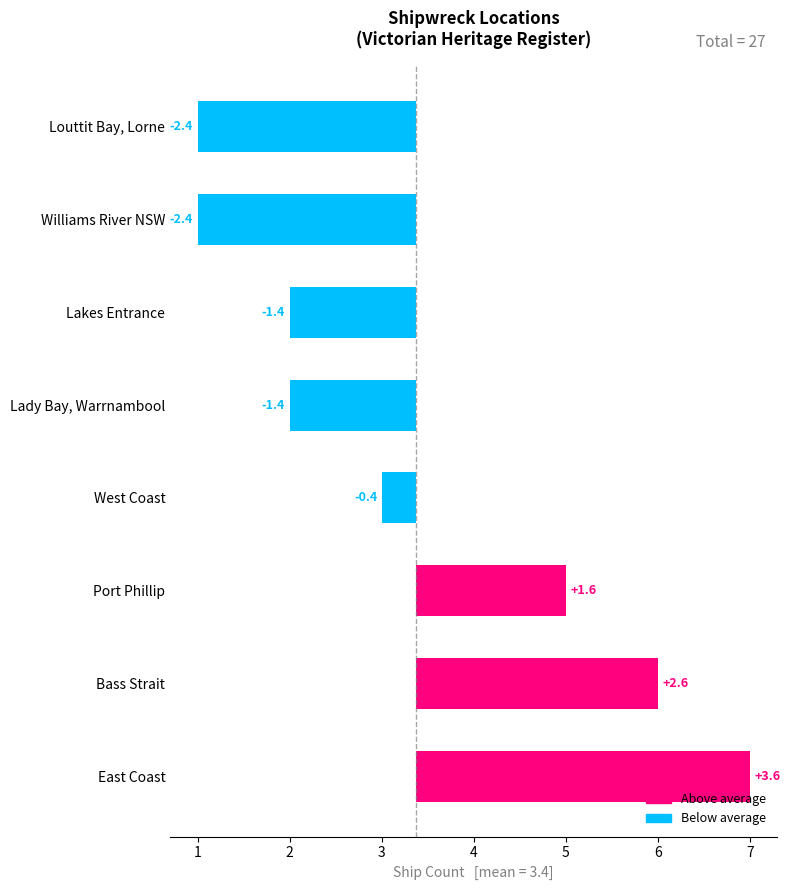

Reading right to left, extract all data points from this chart.

-2.4	-2.4	-1.4	-1.4	-0.4	1.6	2.6	3.6